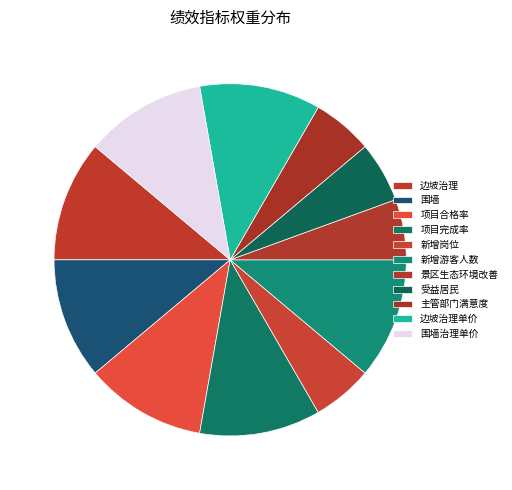

Does 受益居民 represent more than half of the total?

No